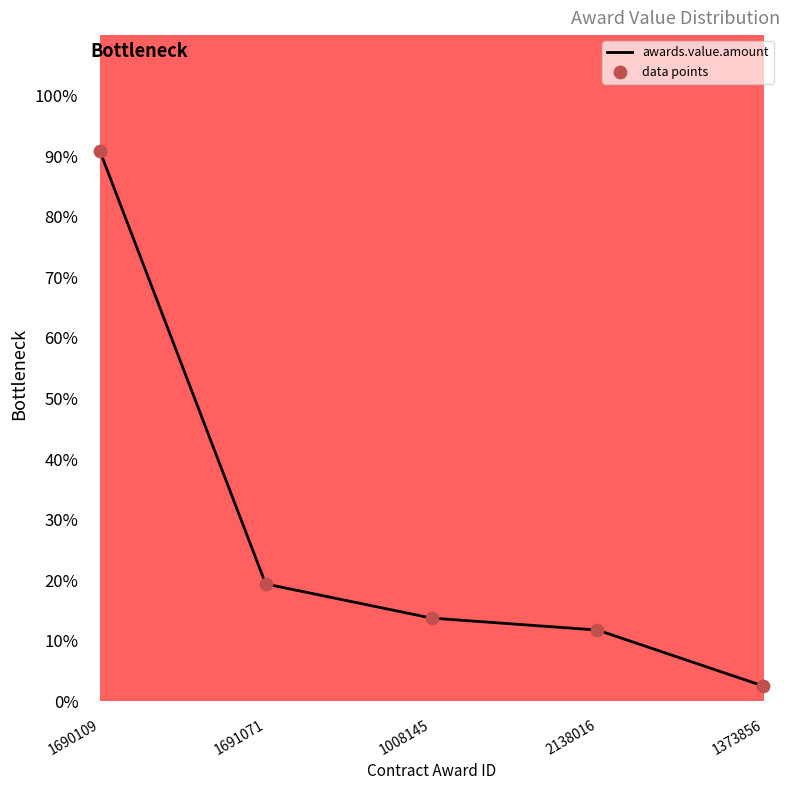

What is the ratio of the value at 1008145 to the value at 2138016?

1.2